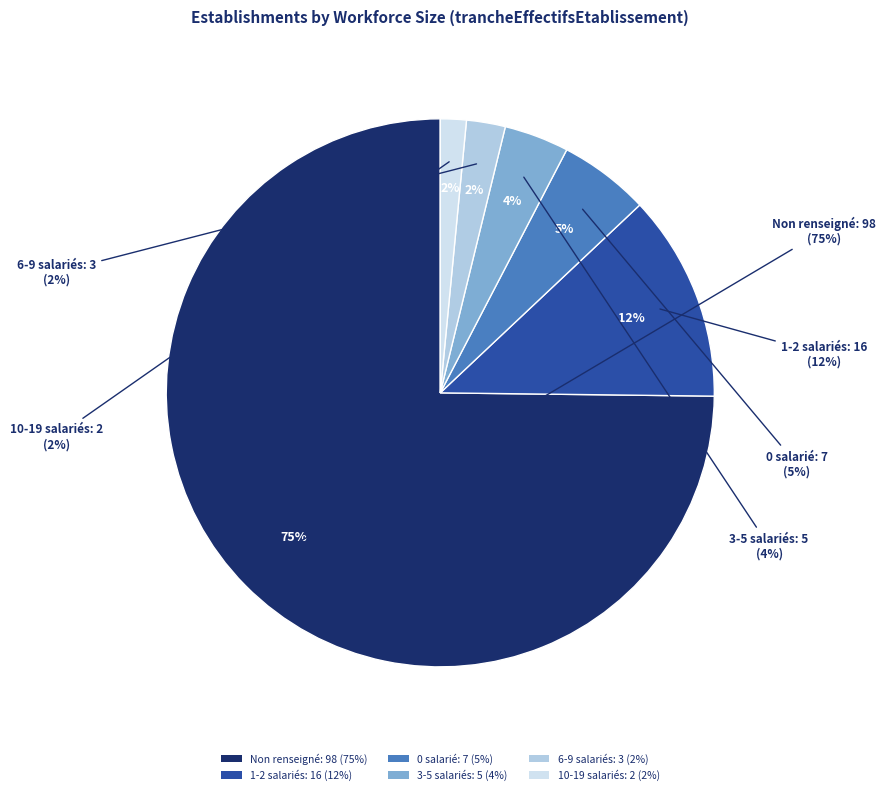

To the nearest percent, what is the average slice percentage?

17%